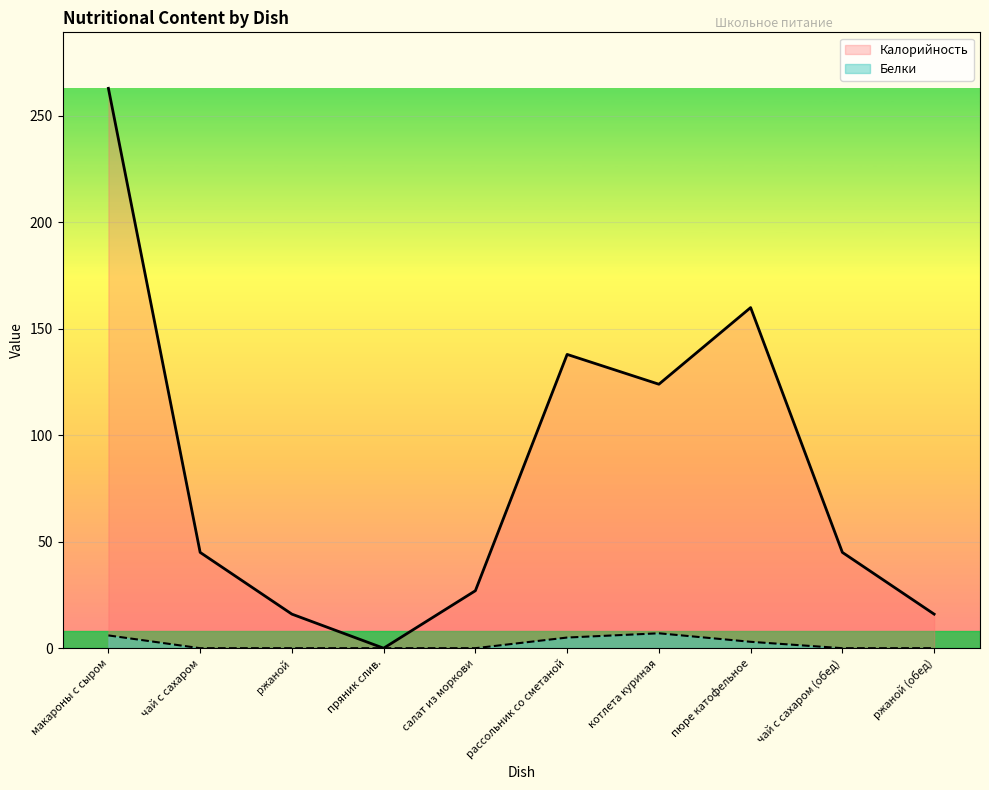

What is the average value of the Белки series?

2